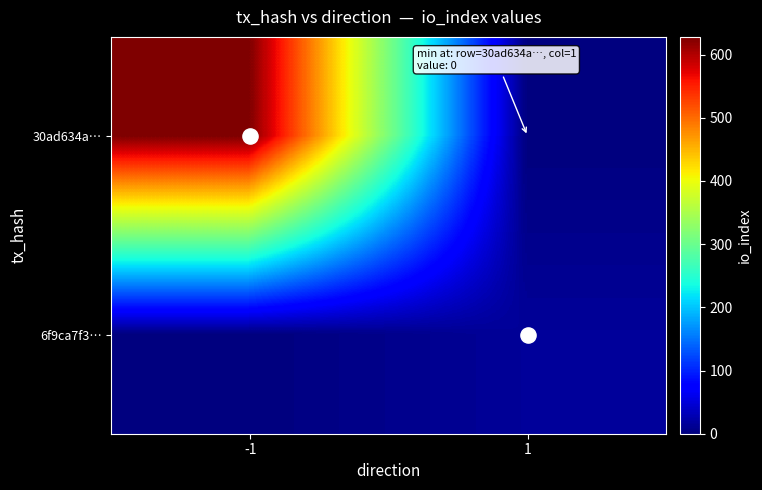

Which series has the largest range (max minus min)?

30ad634a…